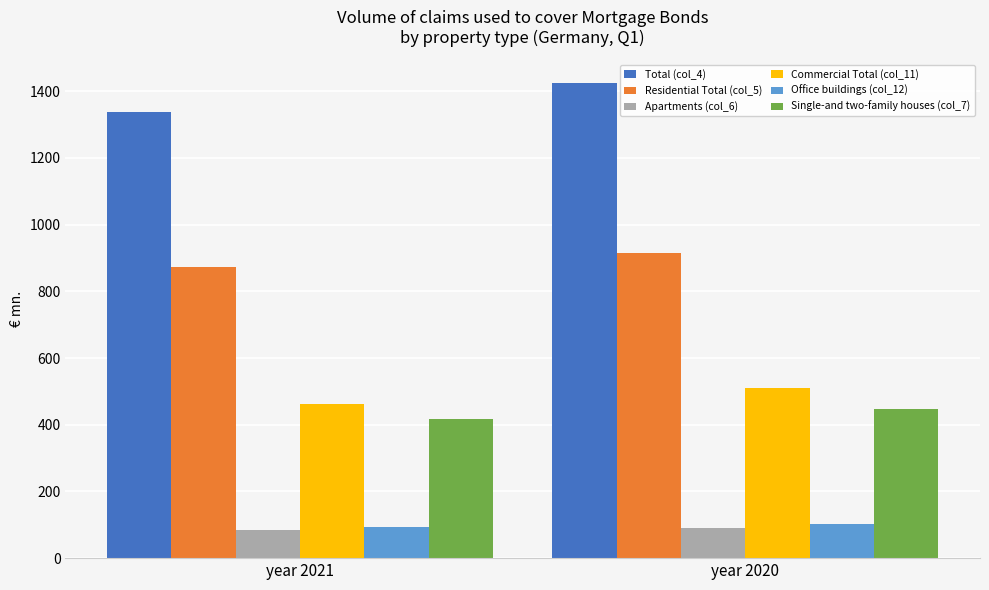

What is the highest value of the Single-and two-family houses (col_7) series?

446.6